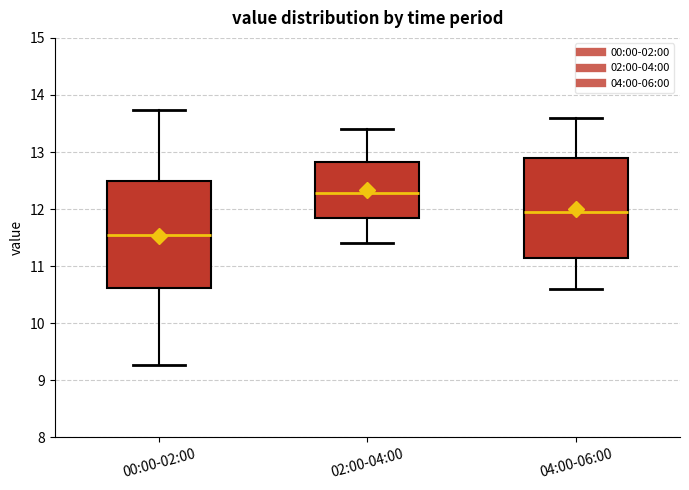

Reading left to right, read every box against the y-axis: the position of its median line, the range the box covers, and the ends of its whiskers. The values are not printed on the chart, so give them approximately, as read against the axis.

00:00-02:00: median 11.6, box 10.6 to 12.5, whiskers 9.3 to 13.7
02:00-04:00: median 12.3, box 11.8 to 12.8, whiskers 11.4 to 13.4
04:00-06:00: median 12.0, box 11.1 to 12.9, whiskers 10.6 to 13.6